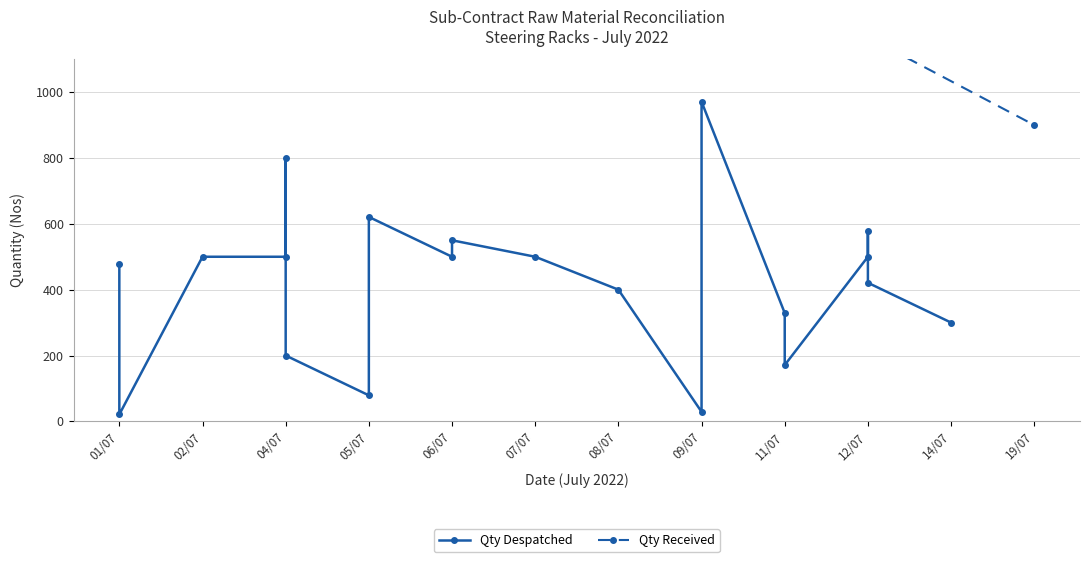

Where is the first local maximum?

04/07